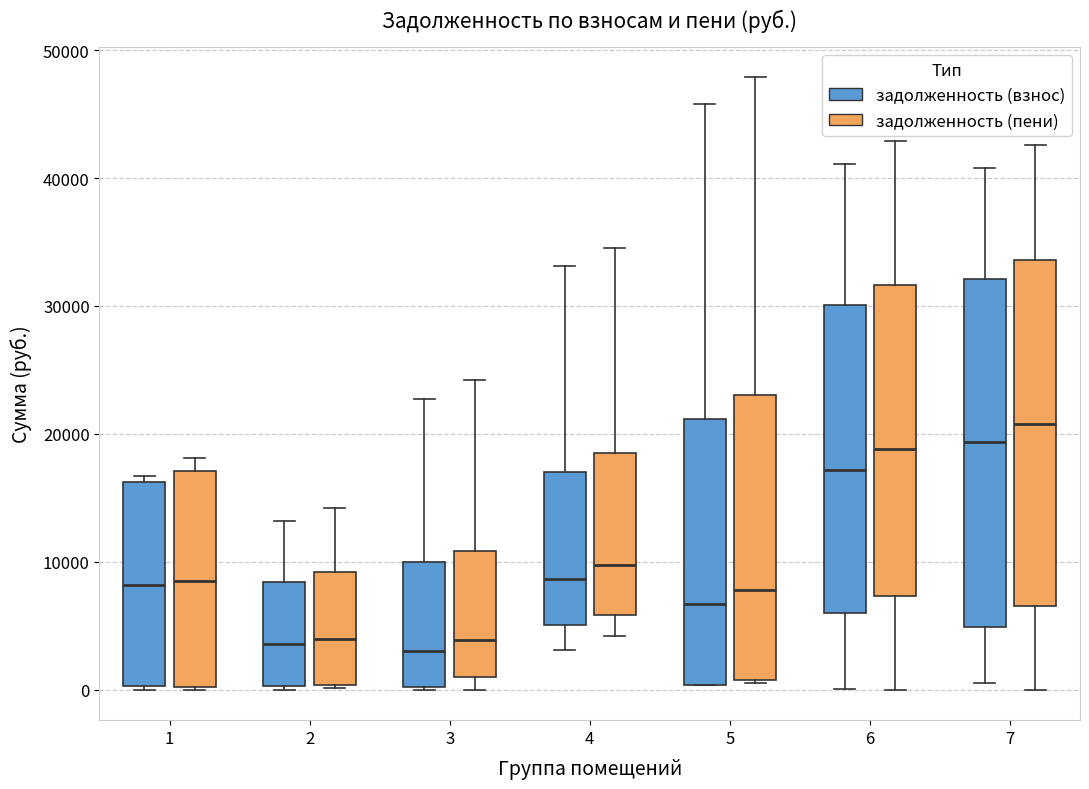

Reading left to right, read every box against the y-axis: the position of its median line, the range the box covers, and the ends of its whiskers. The values are not printed on the chart, so give them approximately, as read against the axis.

1 (задолженность (взнос)): median 8000, box 0 to 16000, whiskers 0 to 17000
1 (задолженность (пени)): median 9000, box 0 to 17000, whiskers 0 to 18000
2 (задолженность (взнос)): median 4000, box 0 to 8000, whiskers 0 to 13000
2 (задолженность (пени)): median 4000, box 0 to 9000, whiskers 0 (just below the box's lower edge) to 14000
3 (задолженность (взнос)): median 3000, box 0 to 10000, whiskers 0 to 23000
3 (задолженность (пени)): median 4000, box 1000 to 11000, whiskers 0 to 24000
4 (задолженность (взнос)): median 9000, box 5000 to 17000, whiskers 3000 to 33000
4 (задолженность (пени)): median 10000, box 6000 to 18000, whiskers 4000 to 35000
5 (задолженность (взнос)): median 7000, box 0 to 21000, whiskers 0 to 46000
5 (задолженность (пени)): median 8000, box 1000 to 23000, whiskers 0 to 48000
6 (задолженность (взнос)): median 17000, box 6000 to 30000, whiskers 0 to 41000
6 (задолженность (пени)): median 19000, box 7000 to 32000, whiskers 0 to 43000
7 (задолженность (взнос)): median 19000, box 5000 to 32000, whiskers 0 to 41000
7 (задолженность (пени)): median 21000, box 7000 to 34000, whiskers 0 to 43000